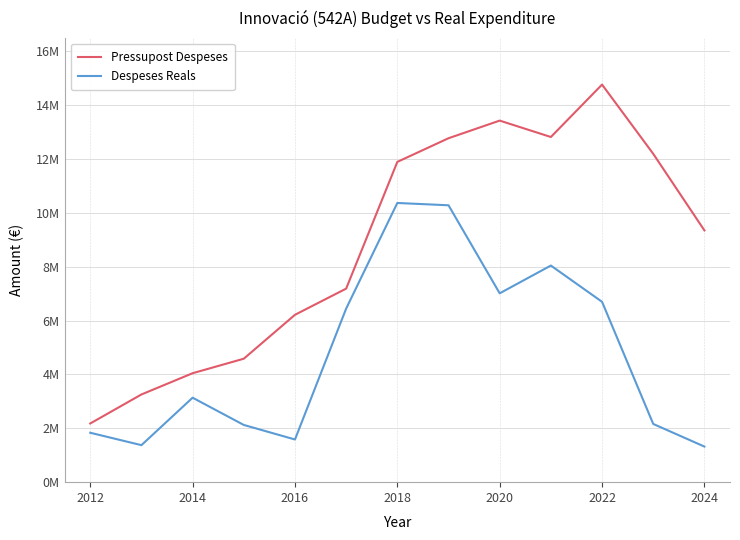

What is the value of the Pressupost Despeses point at the 10th from the left?

12821321.0